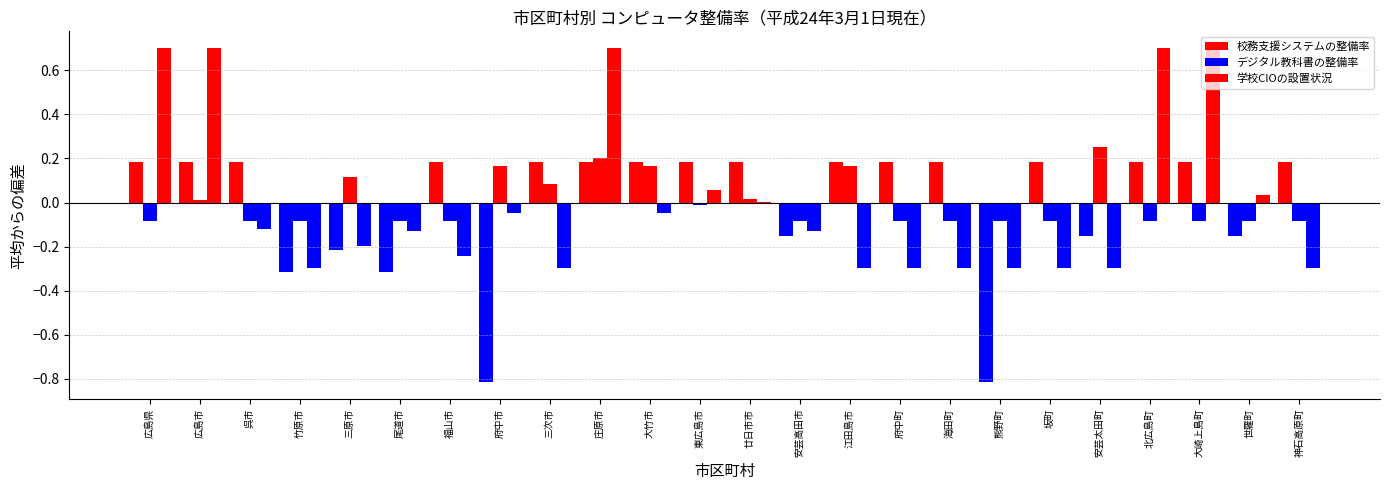

Are the bars grouped side by side (vs. stacked)?

Yes